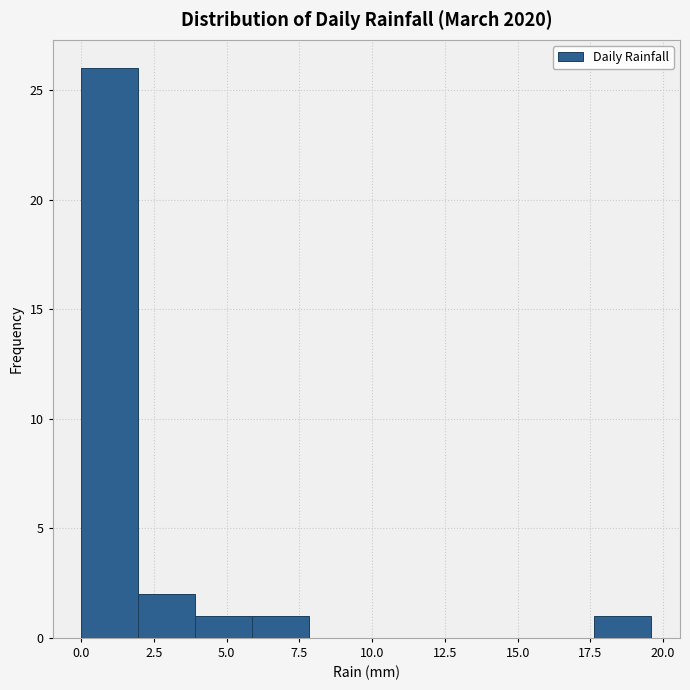

Read against the x-axis, roughly where is the centre of the tallest bar?

1.0